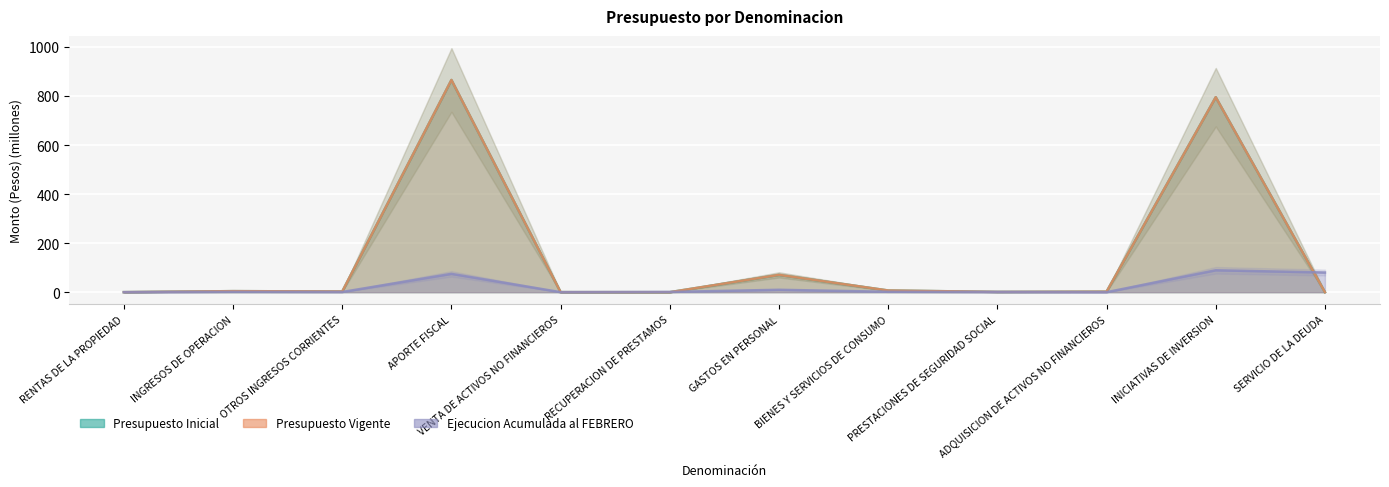

What is the average value of the Presupuesto Inicial series?

145.7